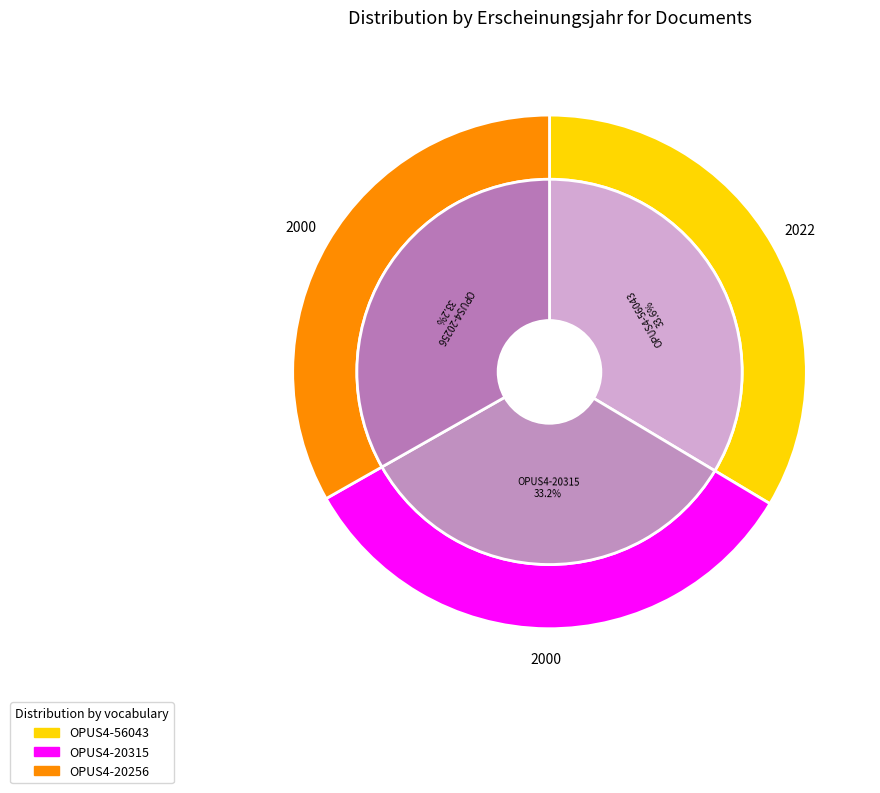

To the nearest percent, what is the average slice percentage?

33%